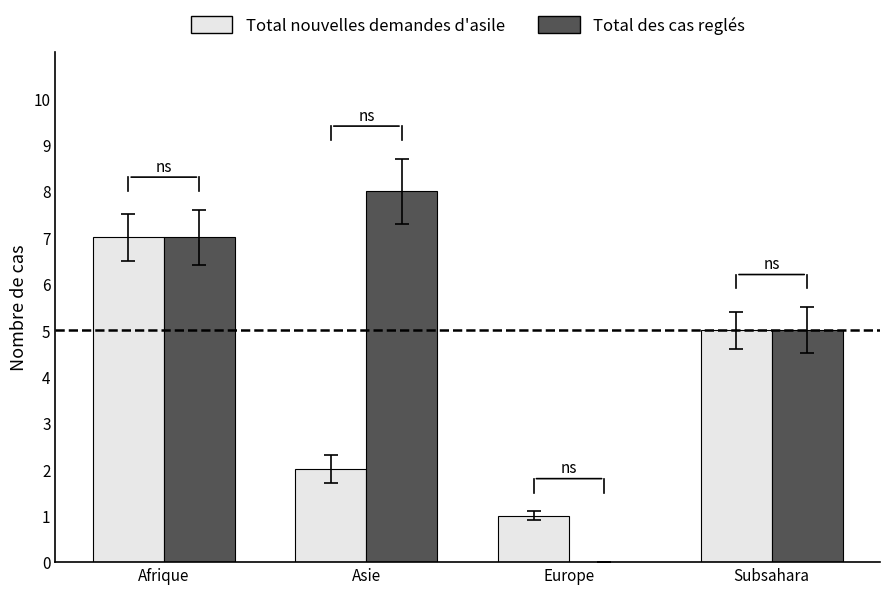

What is the sum of the Total des cas reglés values at Europe and Asie?

8